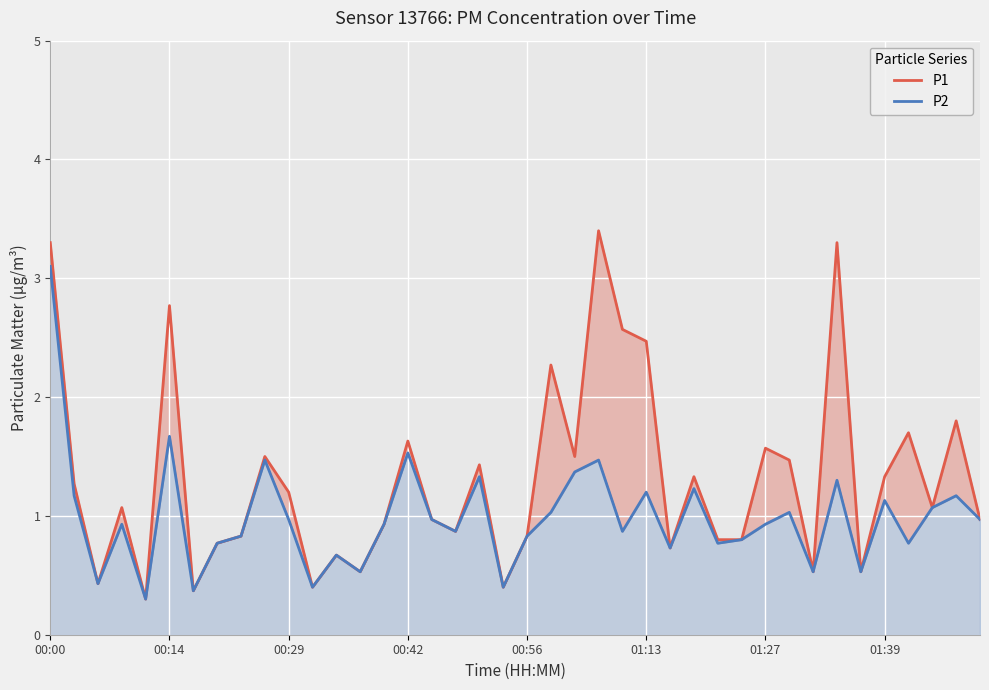

At 9, list the series in order from smallest to largest.

P2, P1